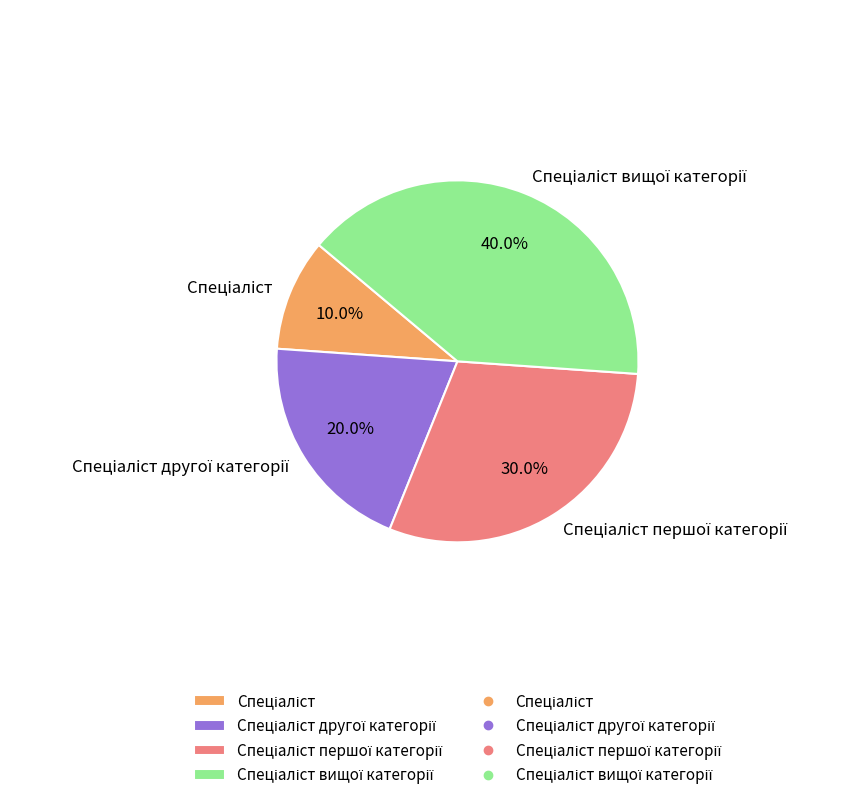

Does any single category account for the majority?

No